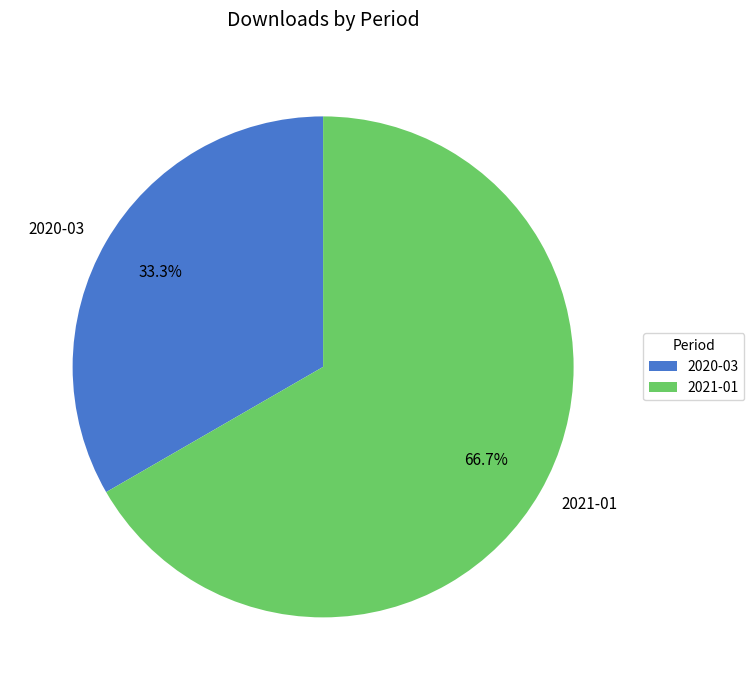

Which category has the smallest portion of the pie?

2020-03